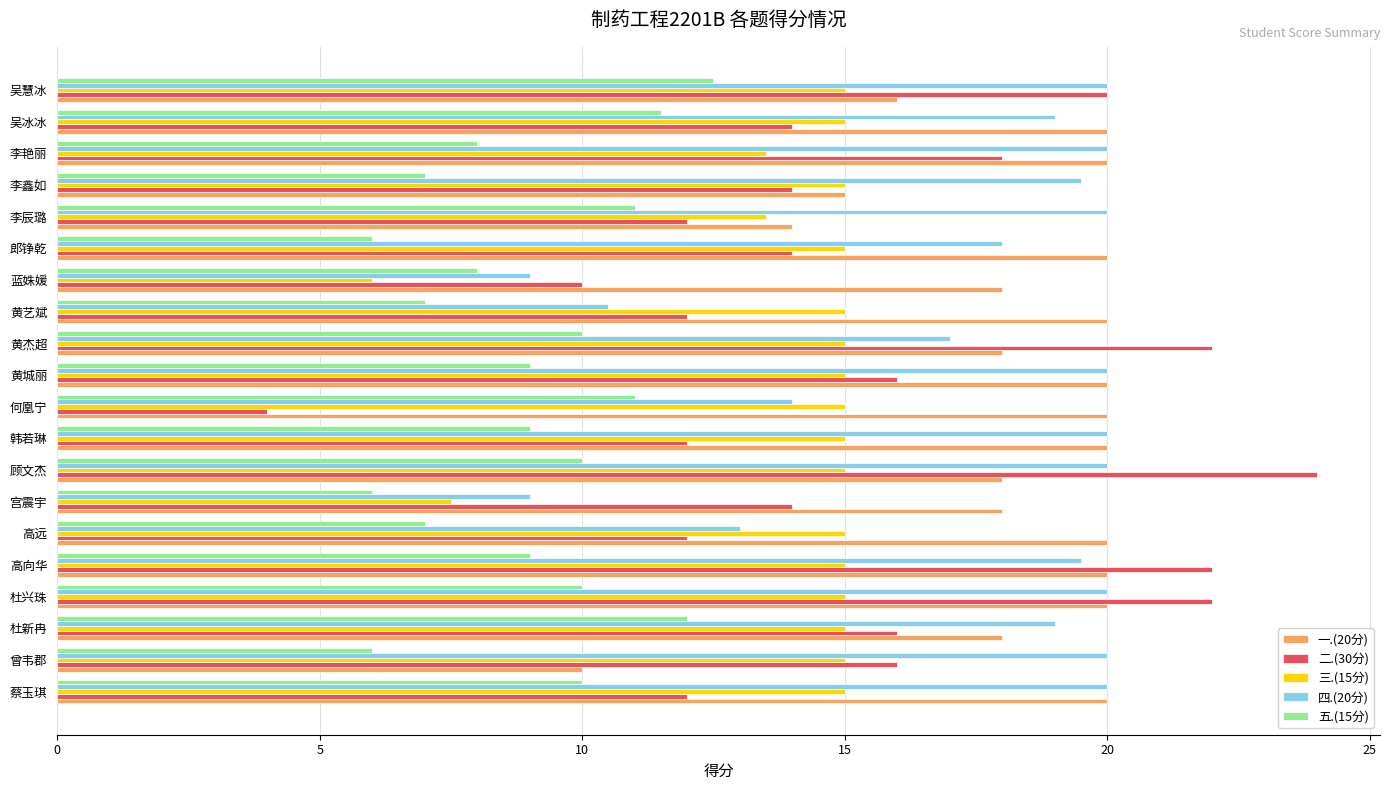

What is the spread (max minus min) of values at 蔡玉琪?

10.0